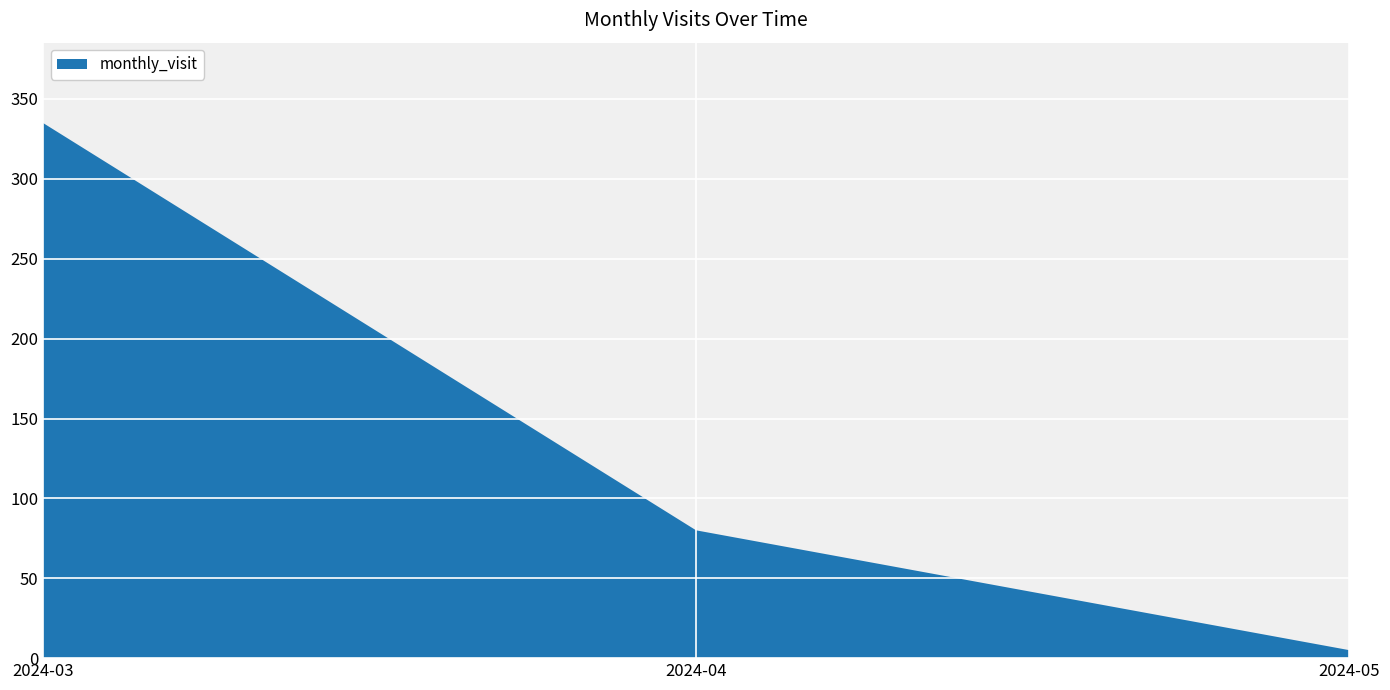

Reading right to left, extract all data points from this chart.

5	80	335